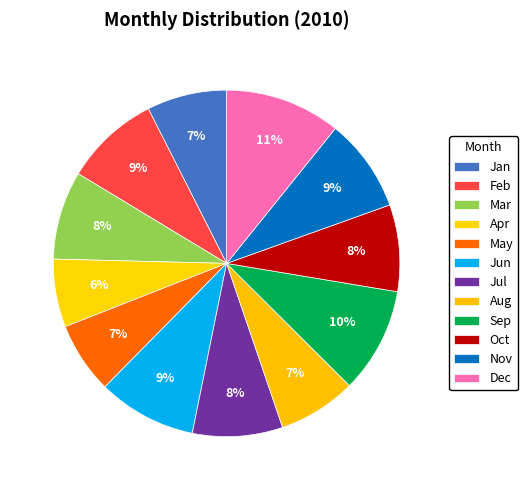

Count the number of slices in the pie.

12